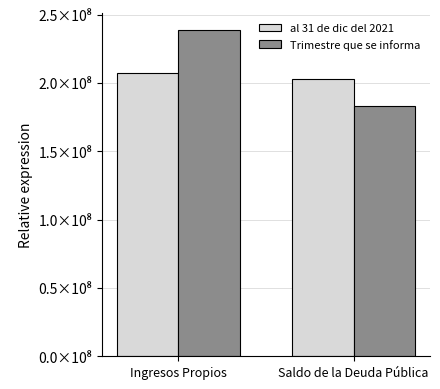

List the series in order of their overall mean, lowest first.

al 31 de dic del 2021, Trimestre que se informa